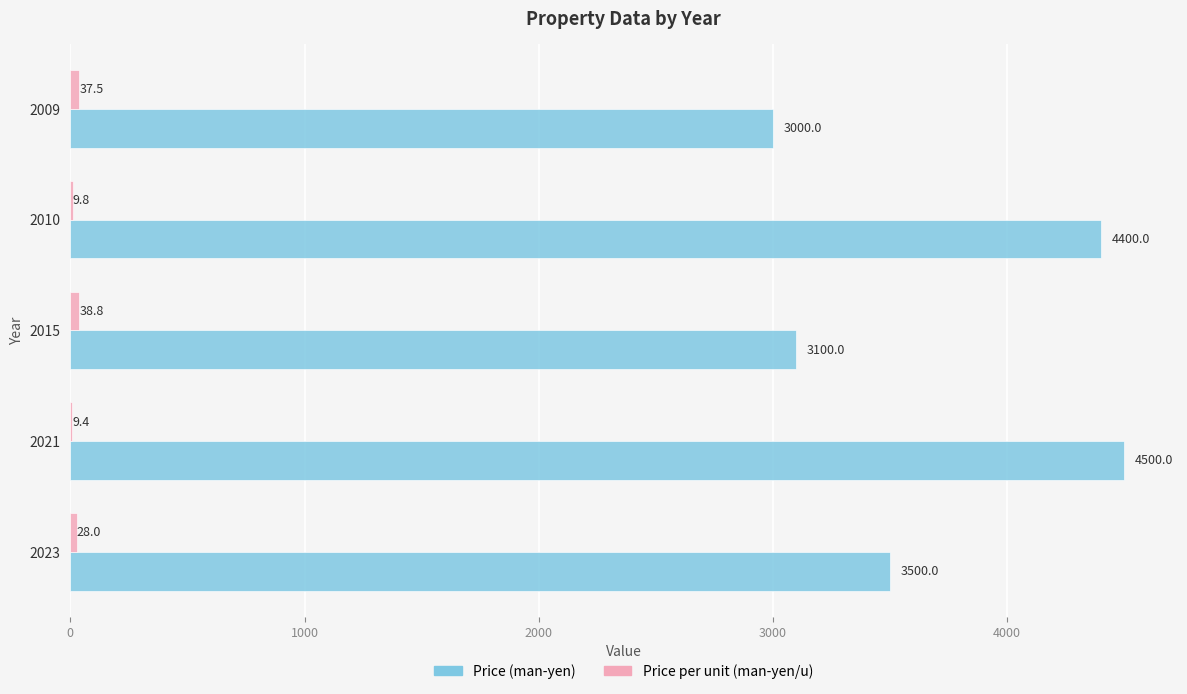

Which series changed the most between 2021 and 2015?

Price (man-yen)